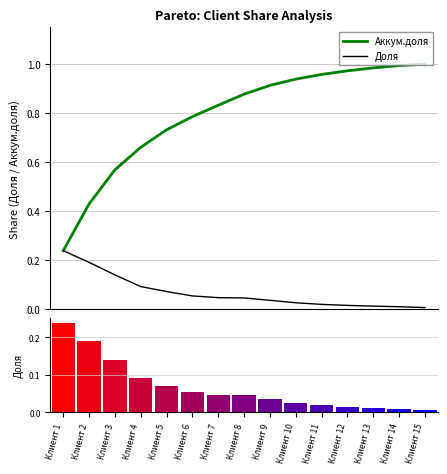

List the series in order of their overall mean, lowest first.

Доля, Аккум.доля